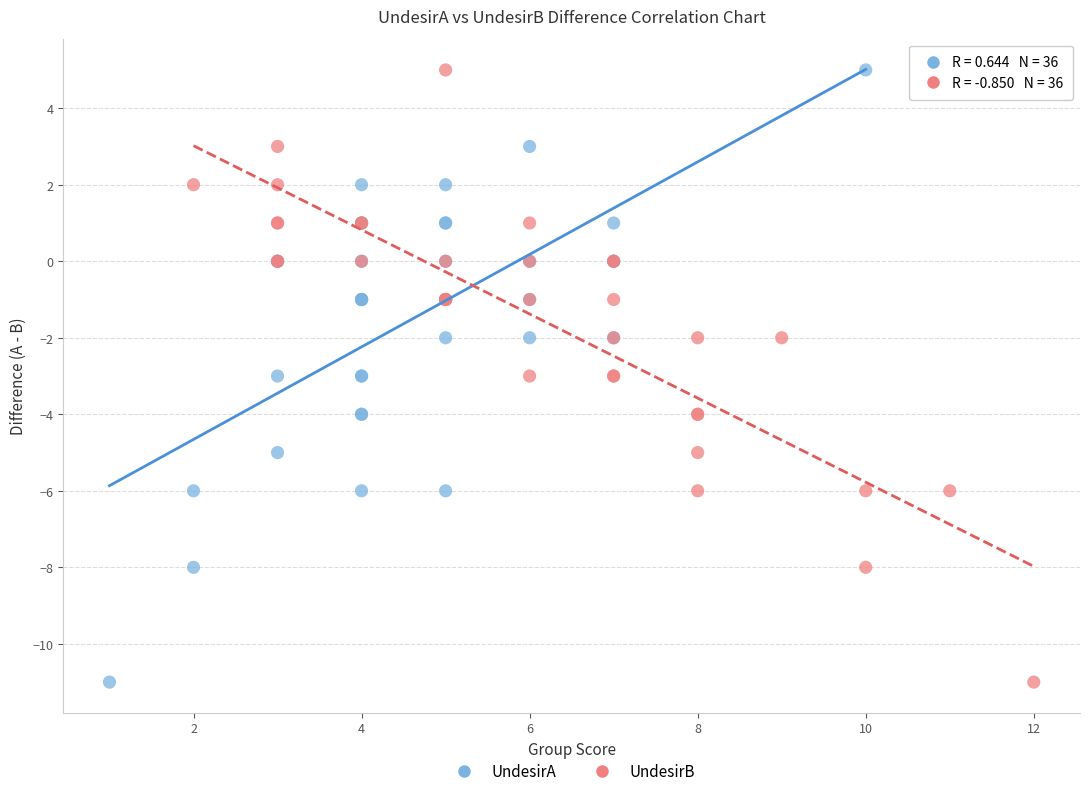

What are all the series names shown in the legend?

UndesirA, UndesirB